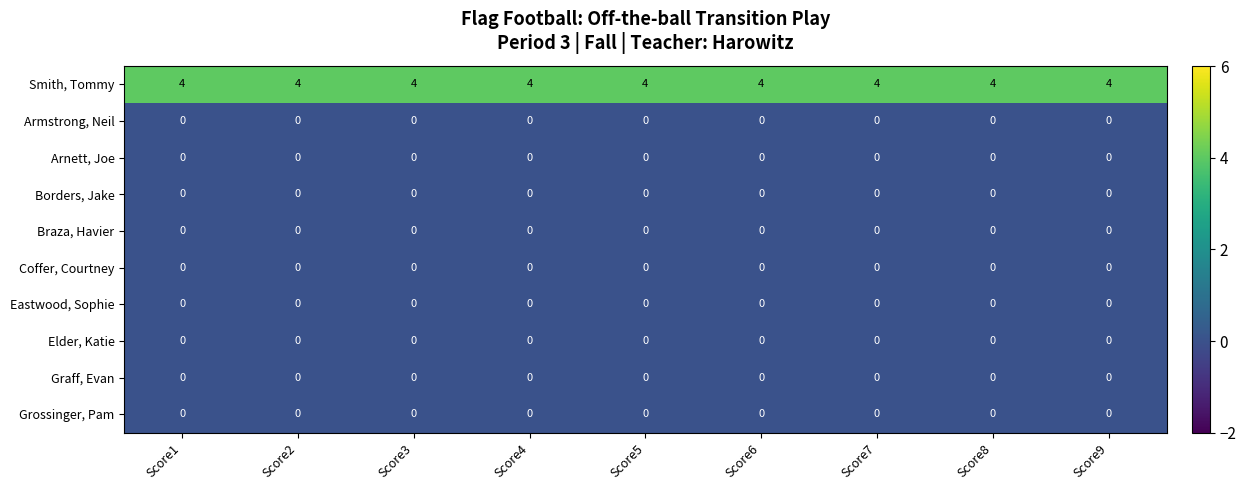

True or false: Smith, Tommy has a value of 3 at Score1.

False